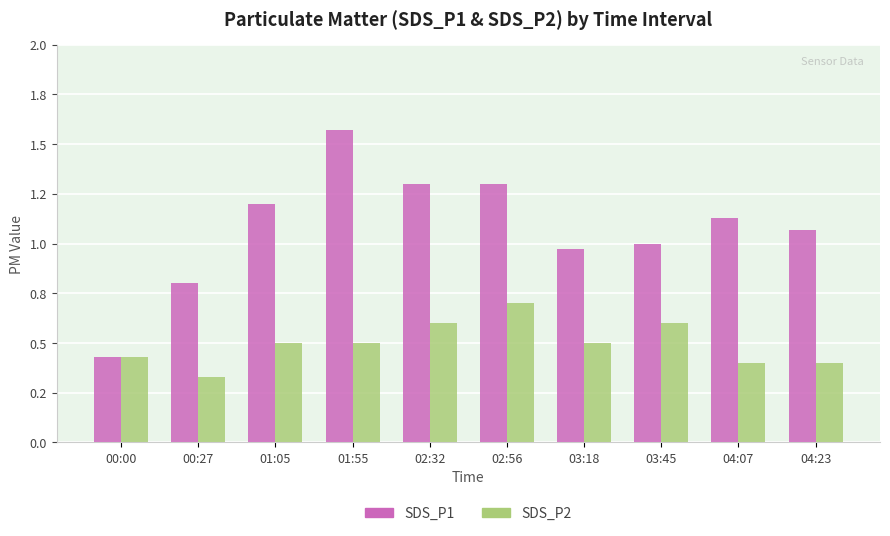

Are the bars grouped side by side (vs. stacked)?

Yes